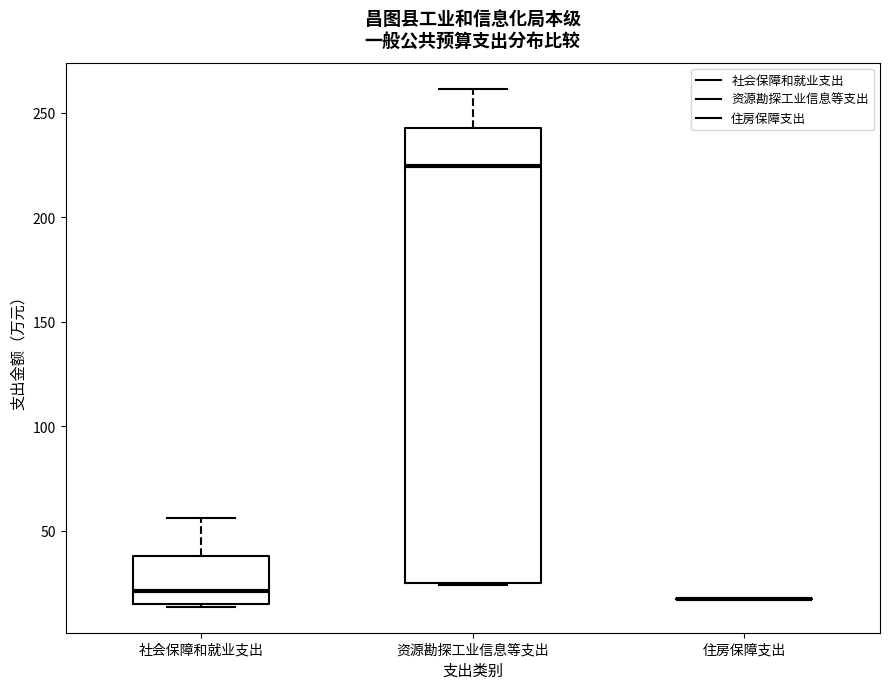

Where does the upper whisker of the box for 社会保障和就业支出 end on the y-axis? The values are not printed on the chart, so give them approximately, as read against the axis.

55